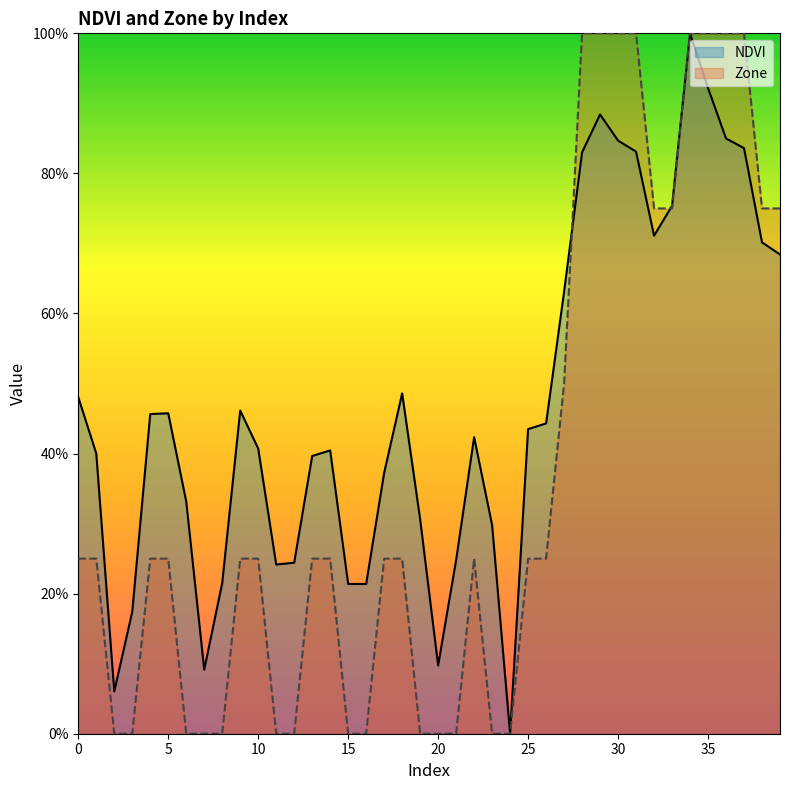

At how many categories does at least one series exceed 0?

39